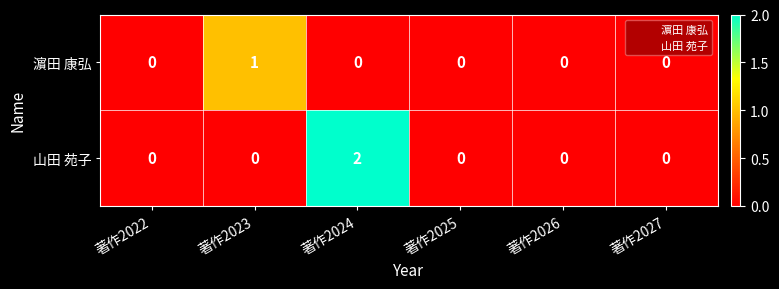

Reading right to left, extract all data points from this chart.

濵田 康弘: 0	0	0	0	1	0
山田 苑子: 0	0	0	2	0	0